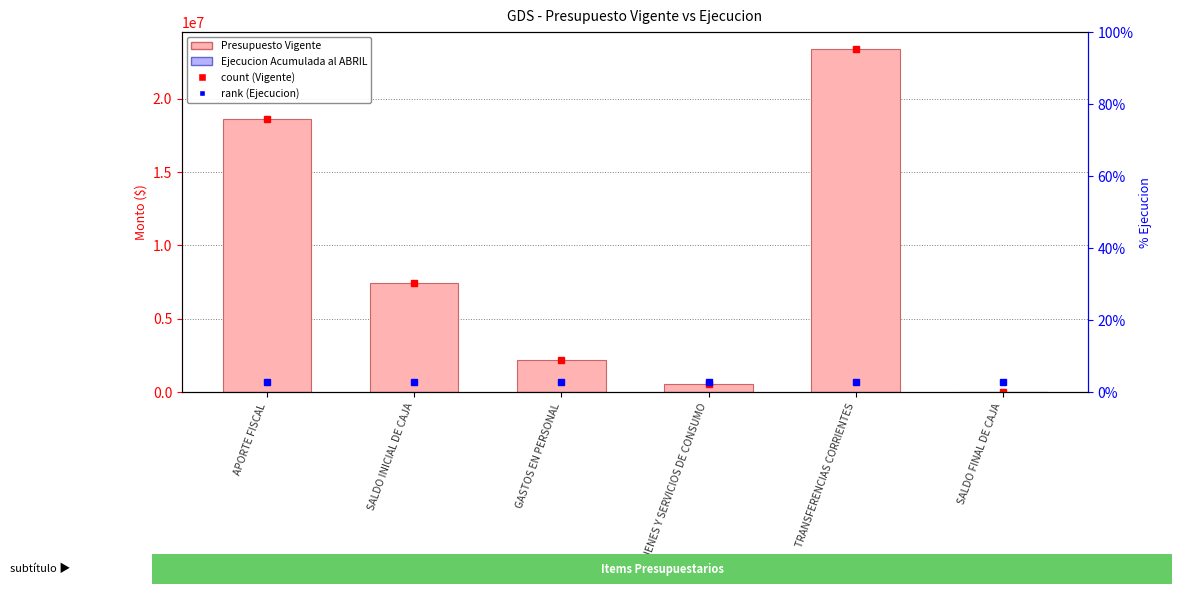

What position from the left is GASTOS EN PERSONAL?

3